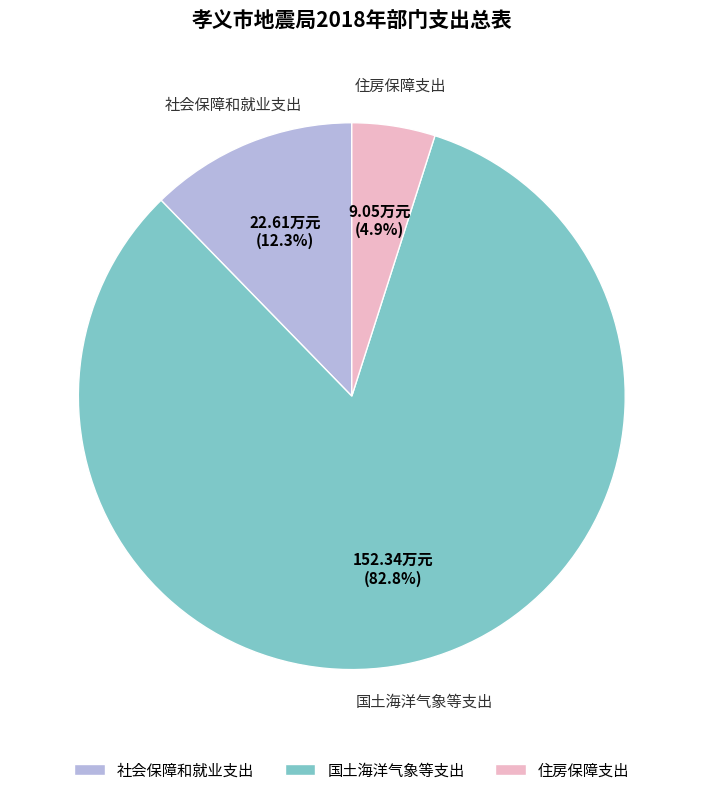

How many slices are in this pie chart?

3